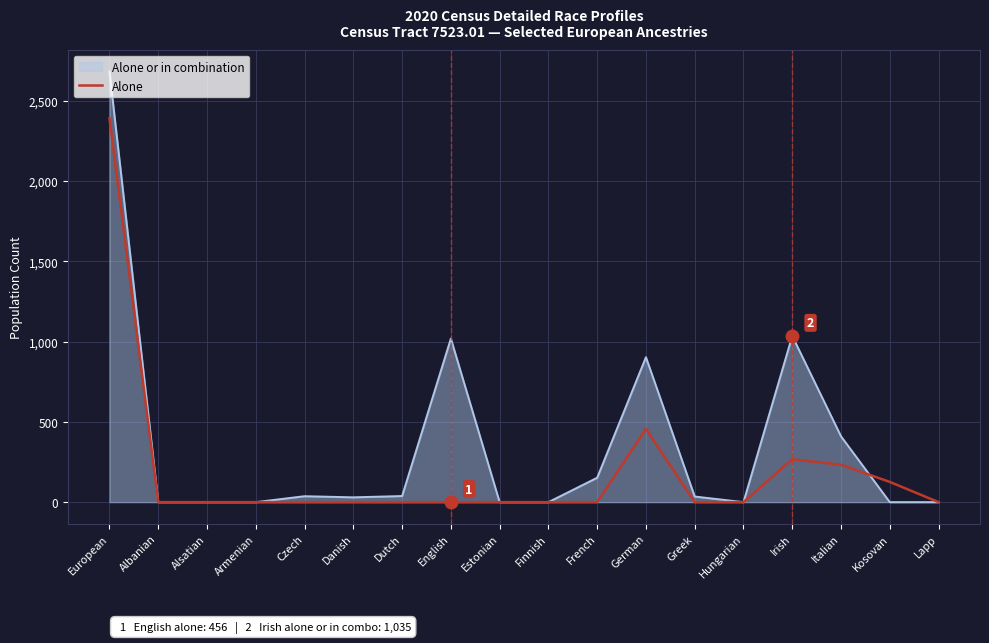

Which series has the largest total across all categories?

Alone or in combination